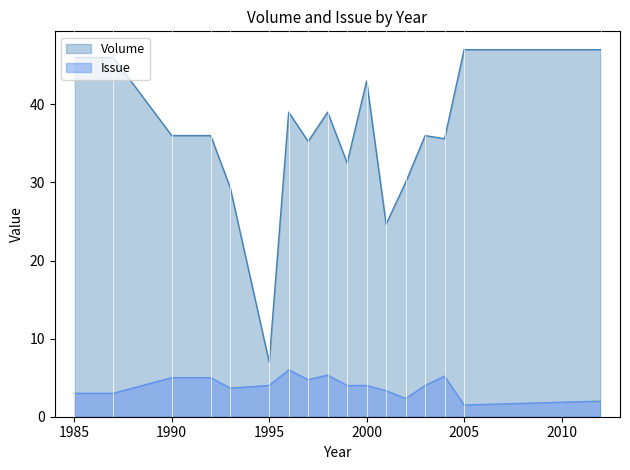

What is the difference between the maximum and minimum values in the Issue series?

4.5